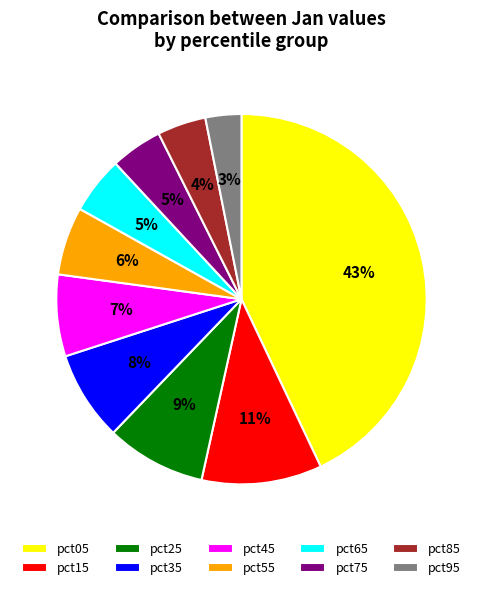

The pct75 slice represents 5% of the pie. True or false?

True